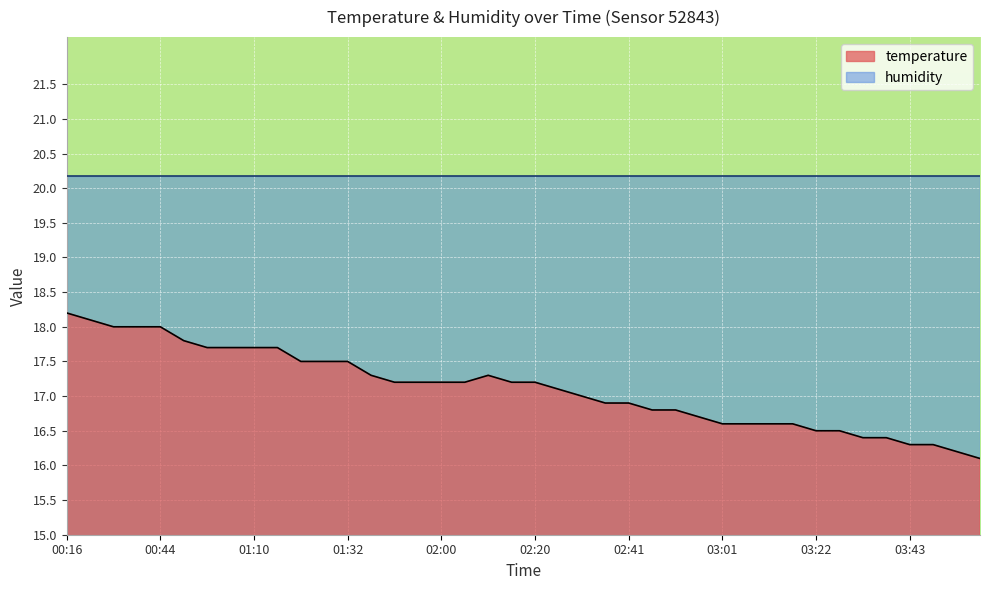

At which category does the data reach its first local peak?

02:10